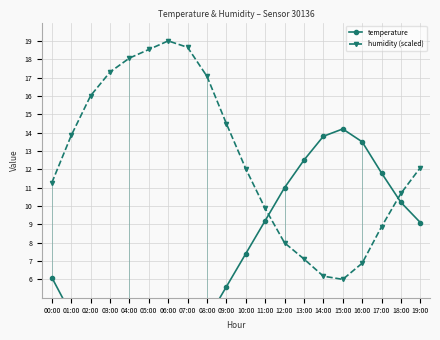

What are all the series names shown in the legend?

temperature, humidity (scaled)